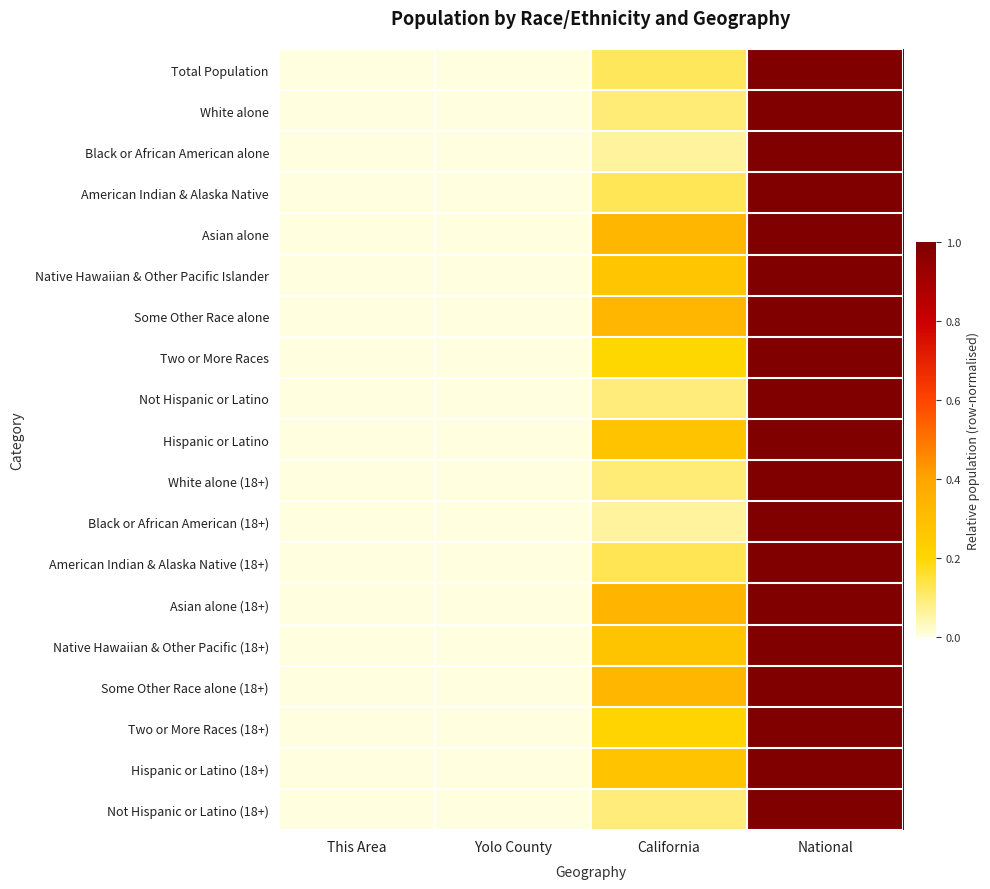

What is the total value across all series at National?

19.0